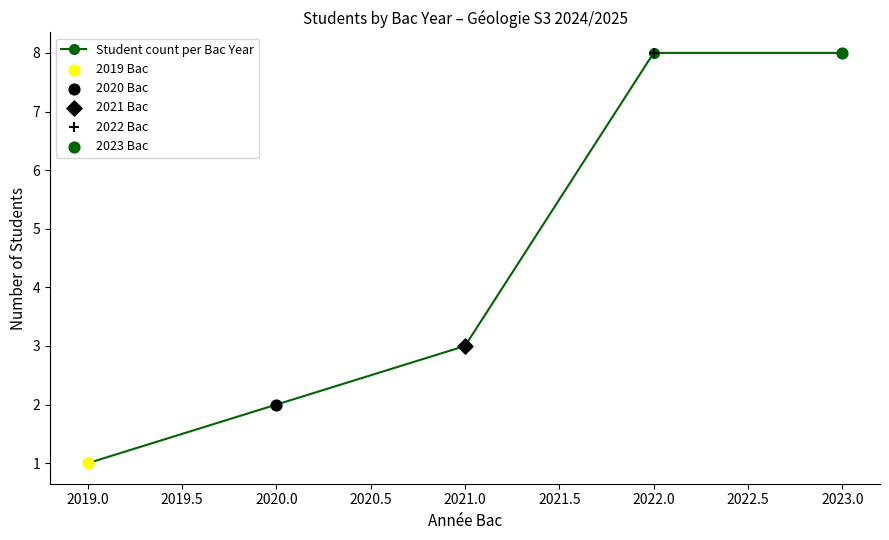

What is the change in value from 2020.0 to 2023.0?

+6